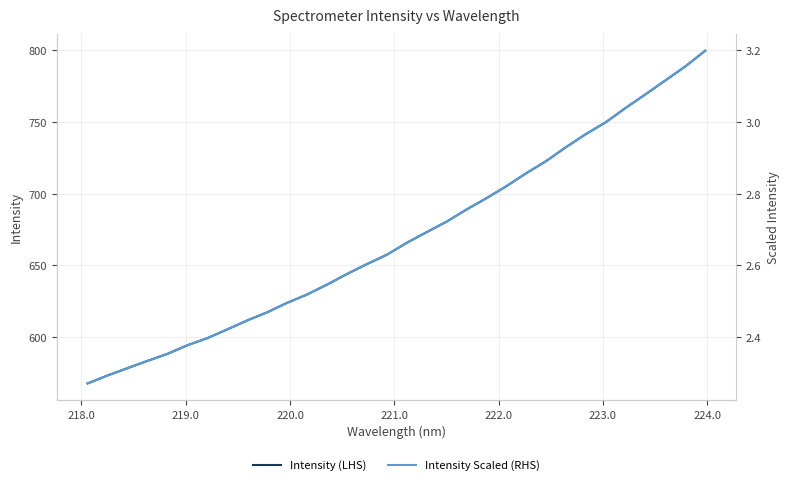

How many categories are shown in the chart?

32